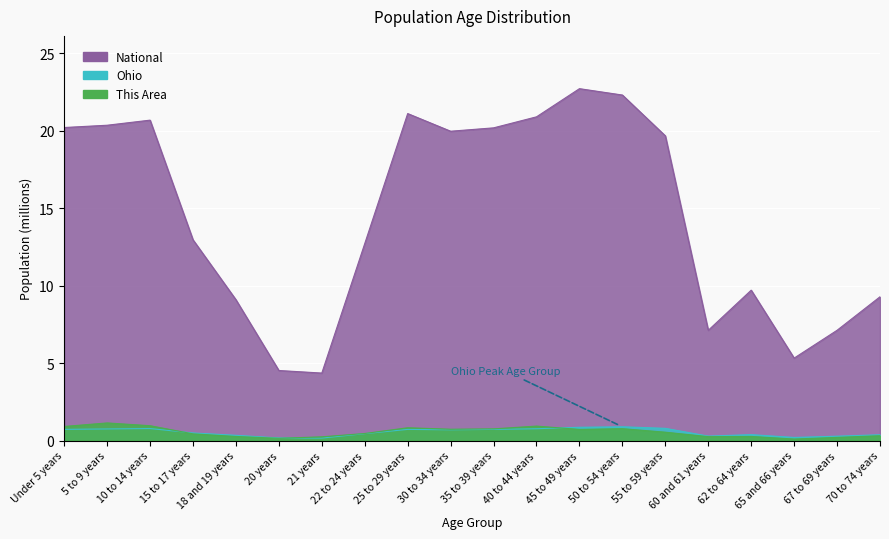

What is the greatest value displayed?

22.7